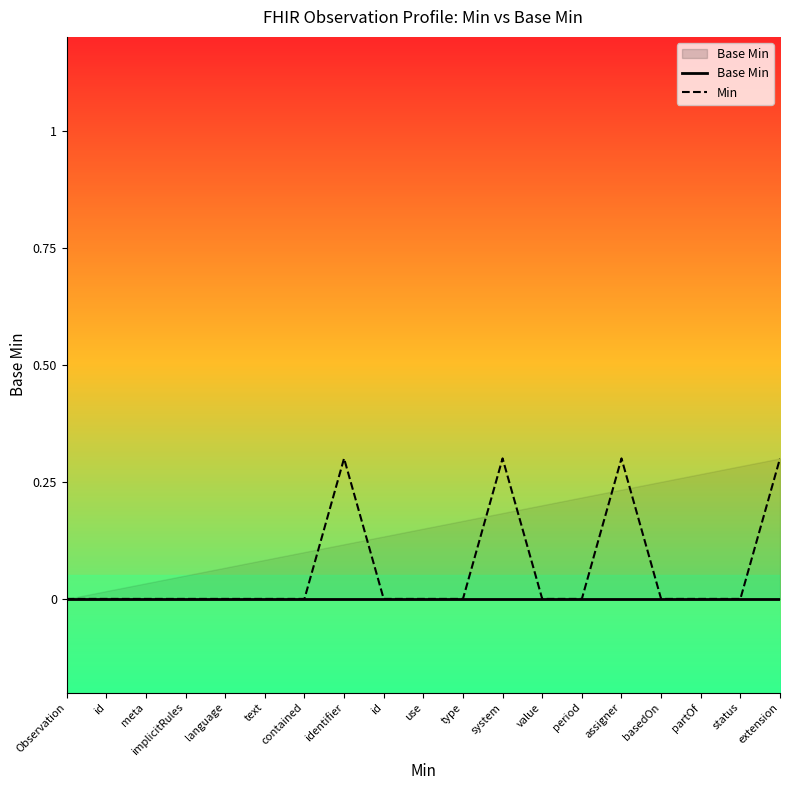

At which label is Min closest to 0?

Observation